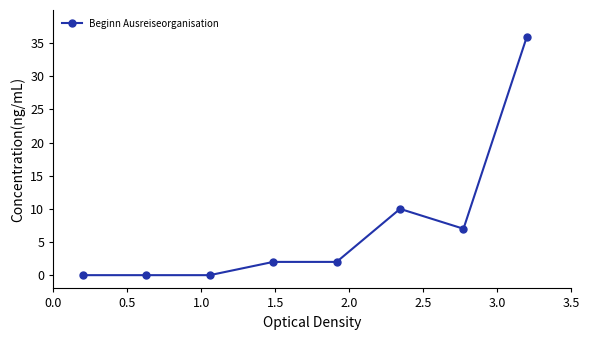

True or false: the data has more than 0 interior local peaks.

True